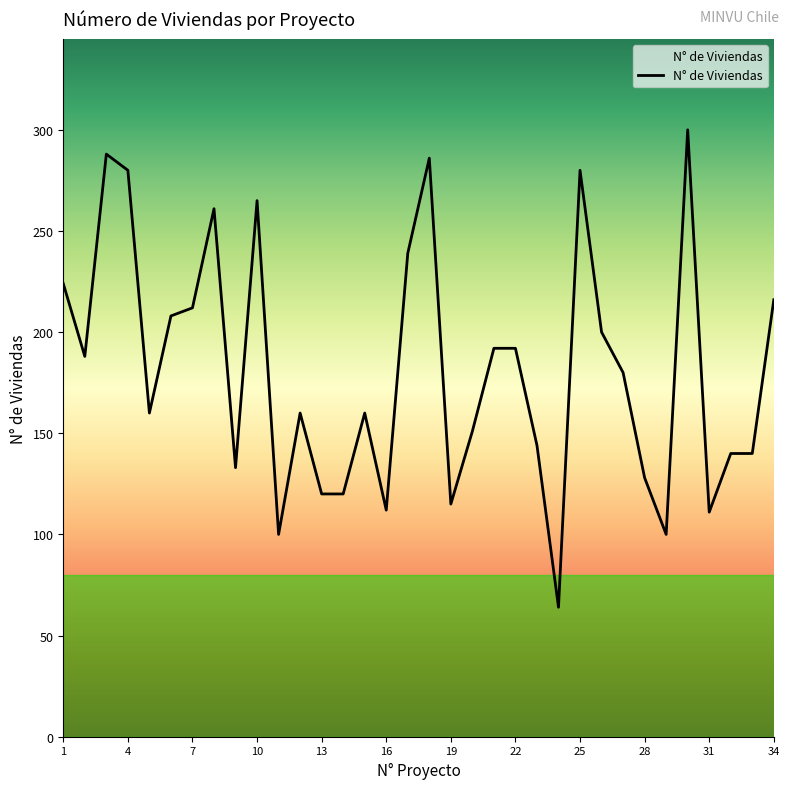

What is the greatest value displayed?

300